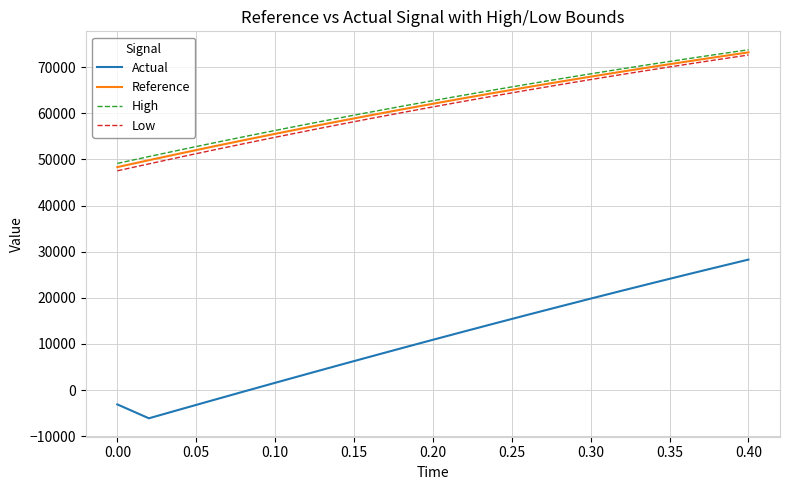

True or false: Low and High cross at least once.

False